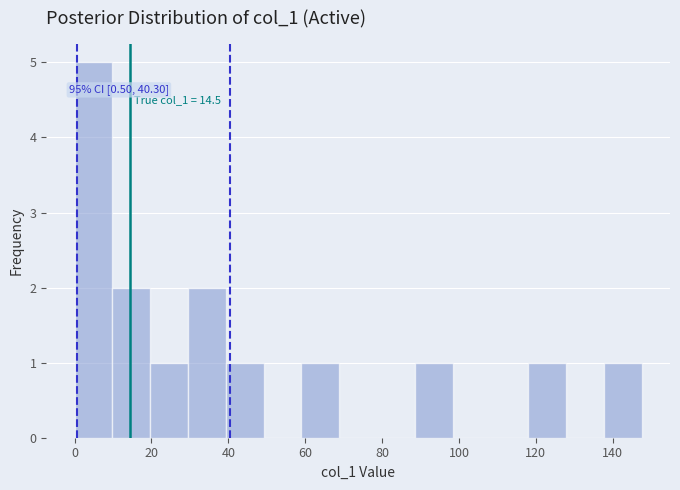

Which range on the x-axis has the tallest bar?

0 to 10